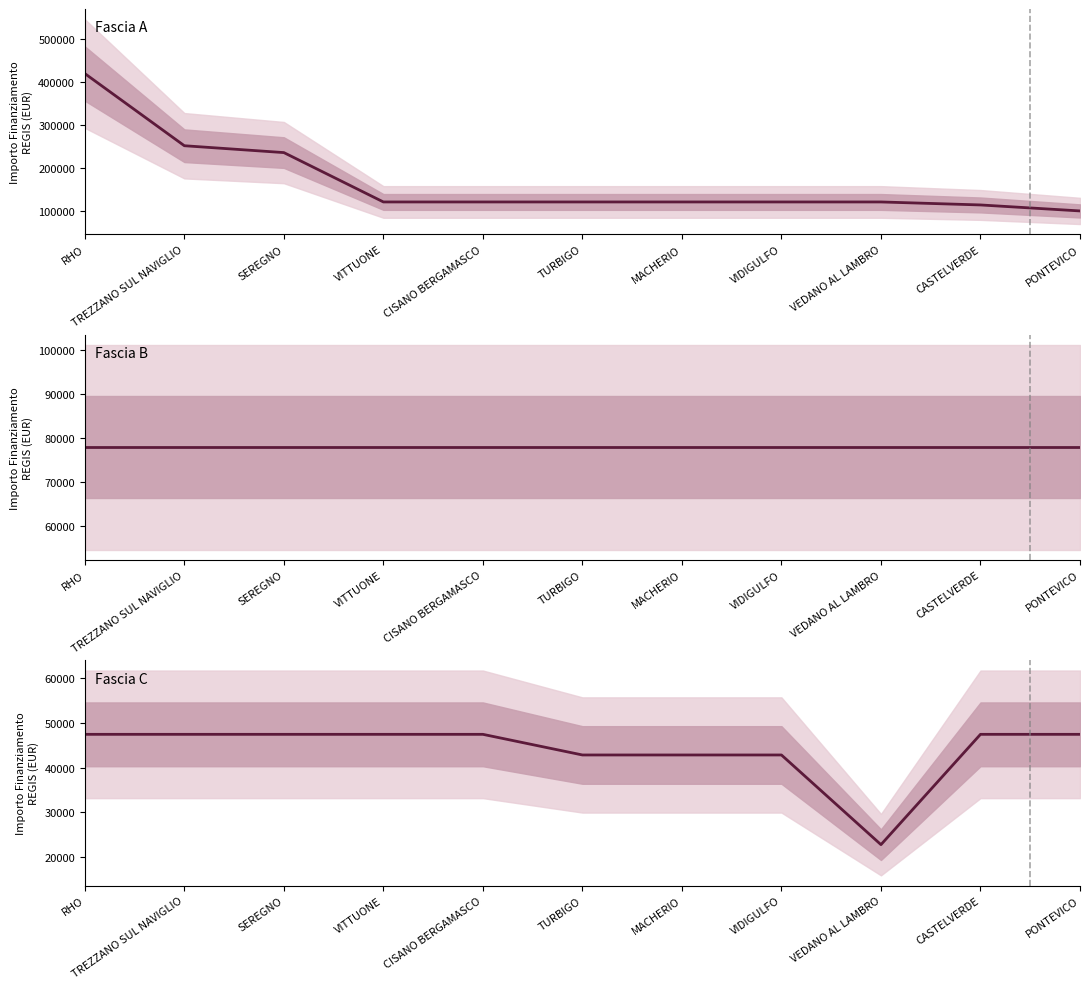

Reading right to left, transcribe all the data shown in this chart.

Fascia A: 101208	115064	121992	121992	121992	121992	121992	121992	236236	252118	419124
Fascia B: 77897	77897	77897	77897	77897	77897	77897	77897	77897	77897	77897
Fascia C: 47427	47427	22827	42824	42824	42824	47427	47427	47427	47427	47427